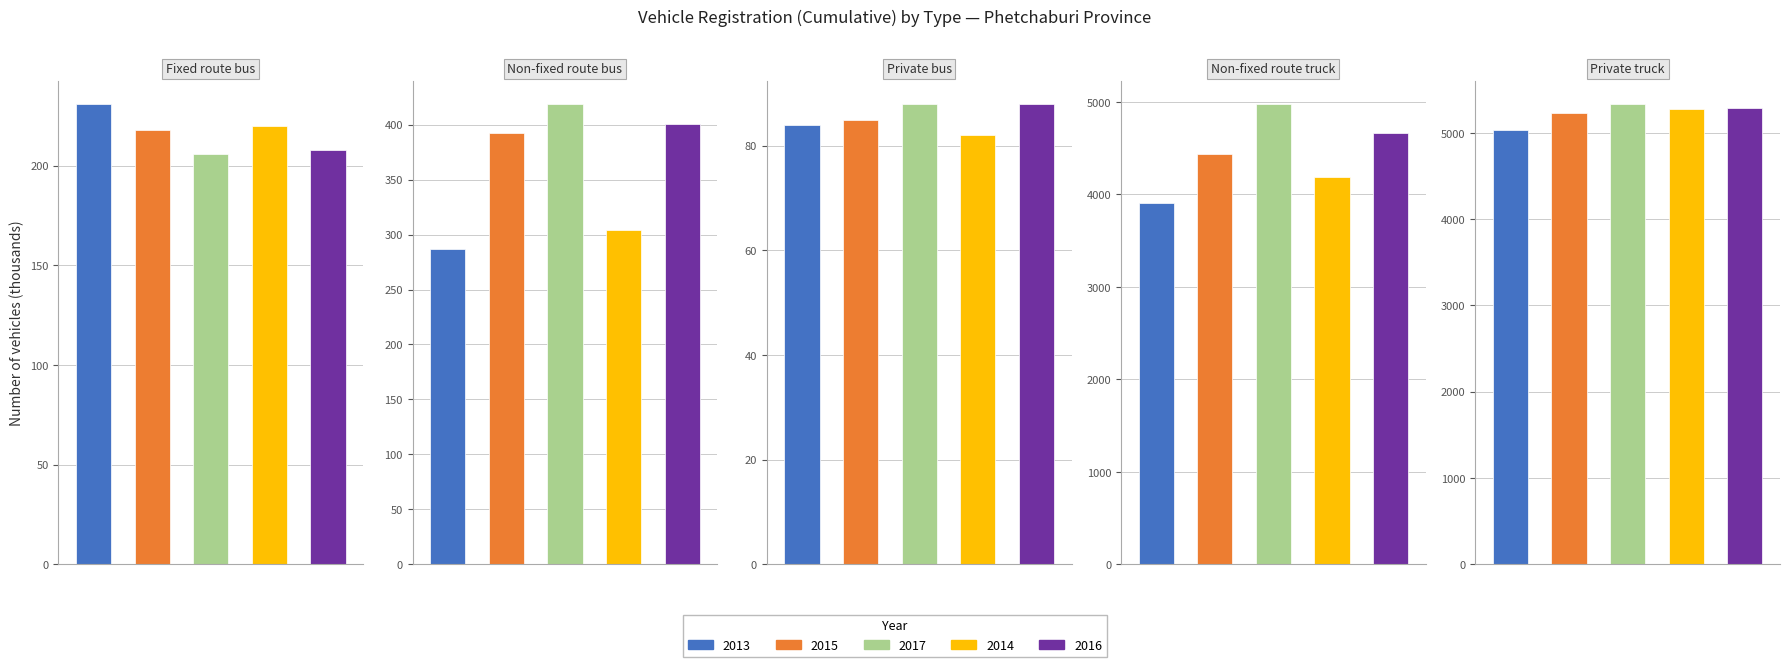

The Non-fixed route bus series shows 214 at 2017. True or false?

False